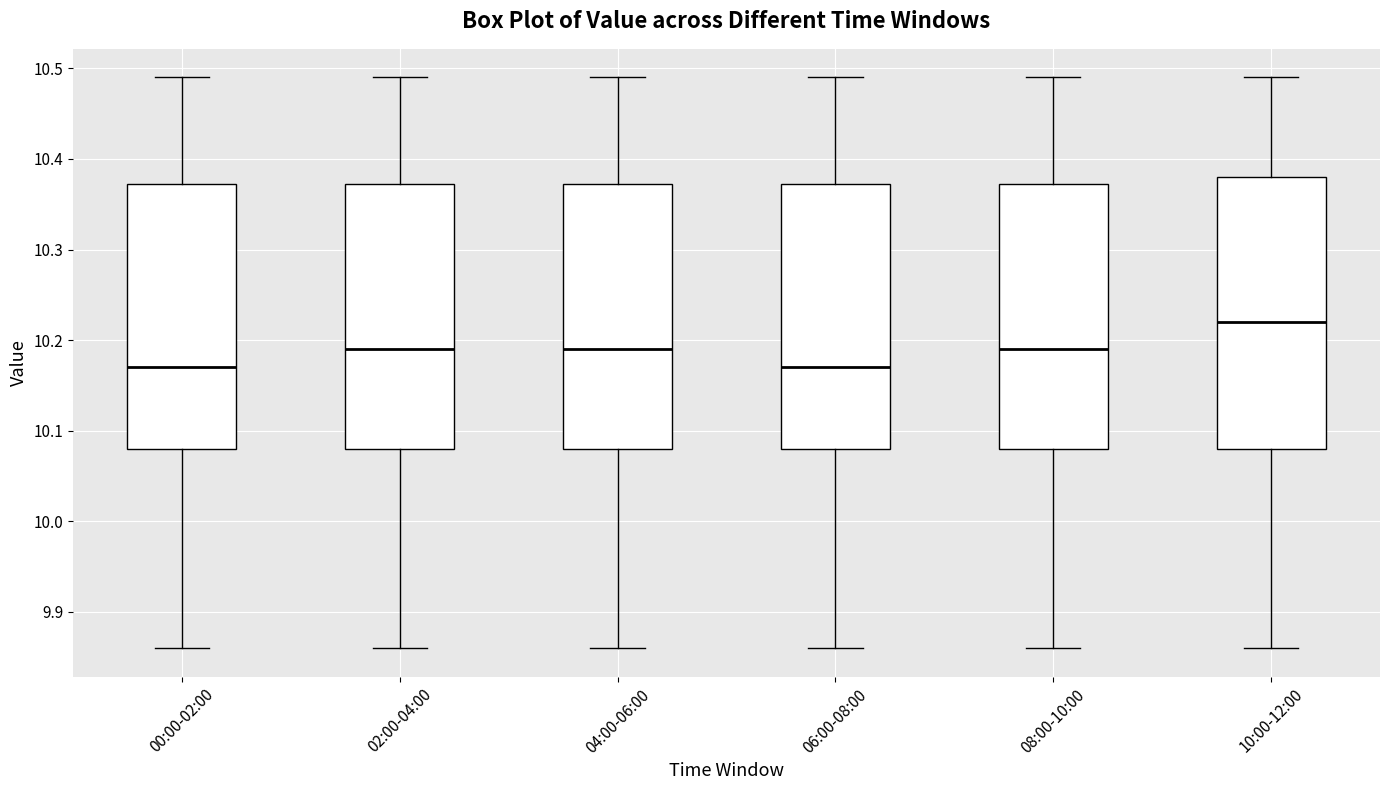

Reading left to right, transcribe this box plot: for each box, give where its median line is, the range the box spans, and where its two whiskers end, as read against the y-axis. The values are not printed on the chart, so give them approximately, as read against the axis.

00:00-02:00: median 10.17, box 10.08 to 10.37, whiskers 9.86 to 10.49
02:00-04:00: median 10.19, box 10.08 to 10.37, whiskers 9.86 to 10.49
04:00-06:00: median 10.19, box 10.08 to 10.37, whiskers 9.86 to 10.49
06:00-08:00: median 10.17, box 10.08 to 10.37, whiskers 9.86 to 10.49
08:00-10:00: median 10.19, box 10.08 to 10.37, whiskers 9.86 to 10.49
10:00-12:00: median 10.22, box 10.08 to 10.38, whiskers 9.86 to 10.49